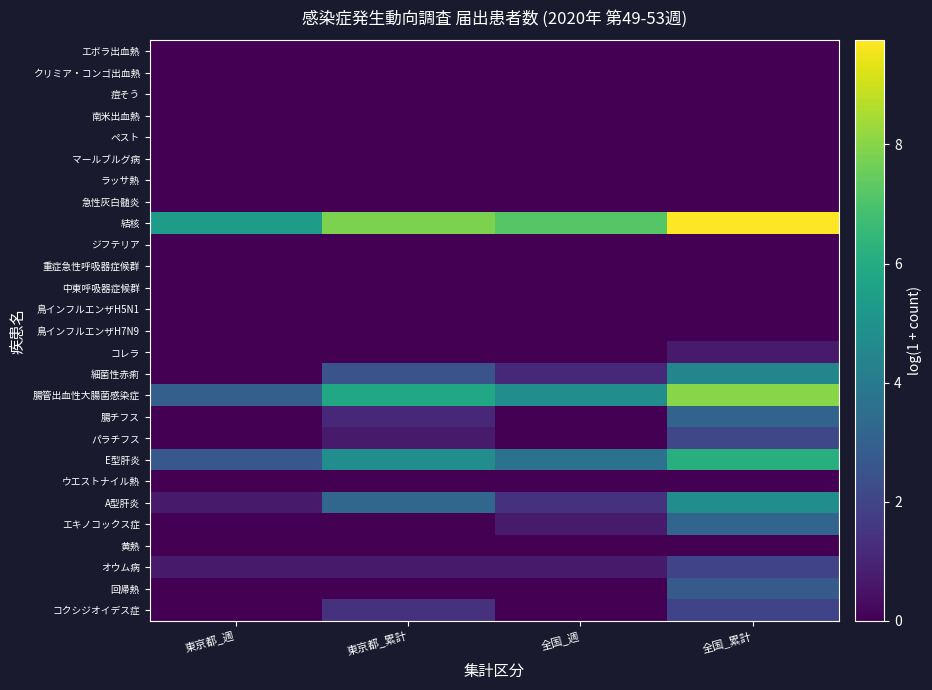

Between 全国_週 and 東京都_累計, which is larger?

全国_週